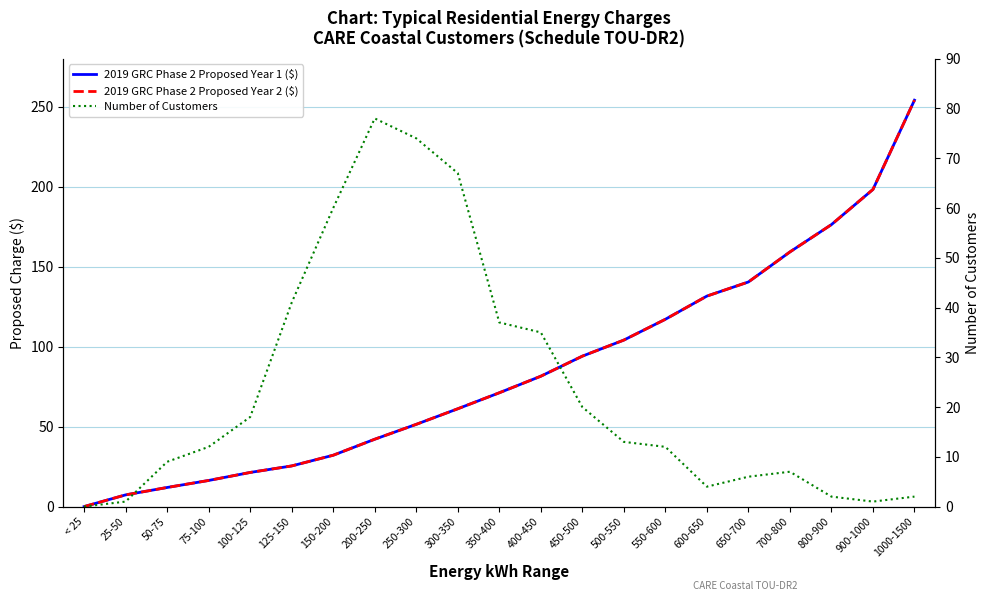

At which category is the sum across all series the highest?

1000-1500